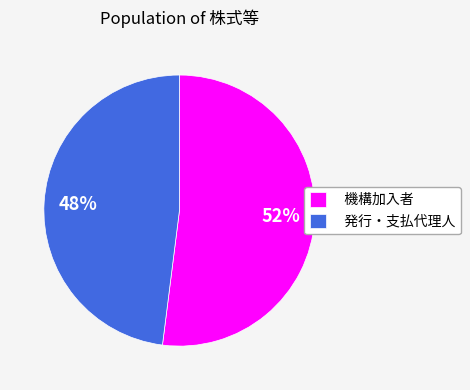

Does 発行・支払代理人 account for over 50% of the chart?

No